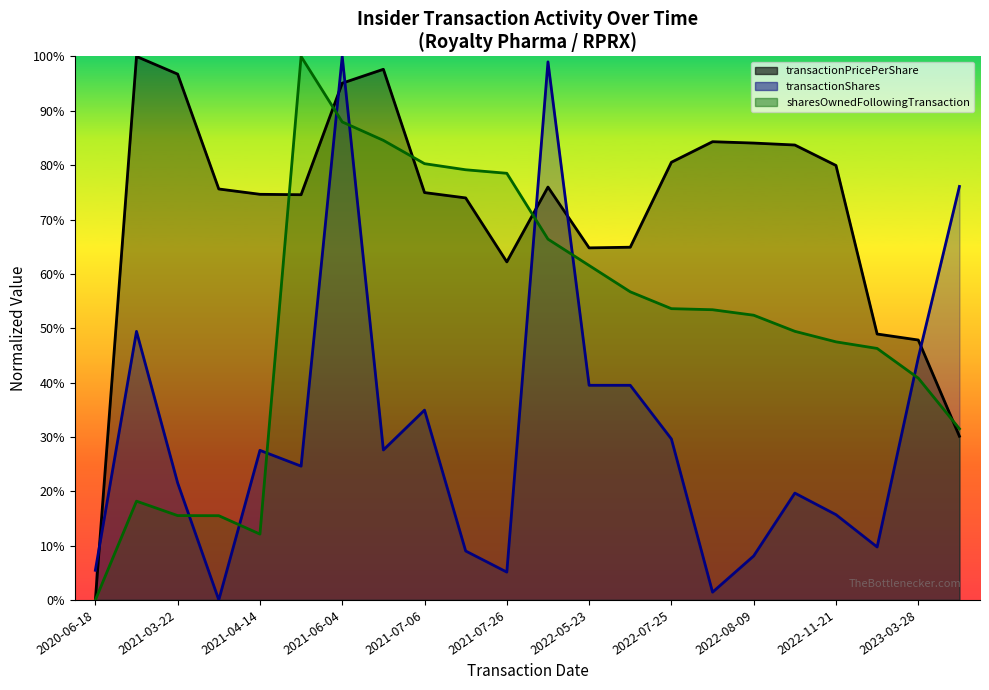

How many data points in transactionShares are less than 27?

11